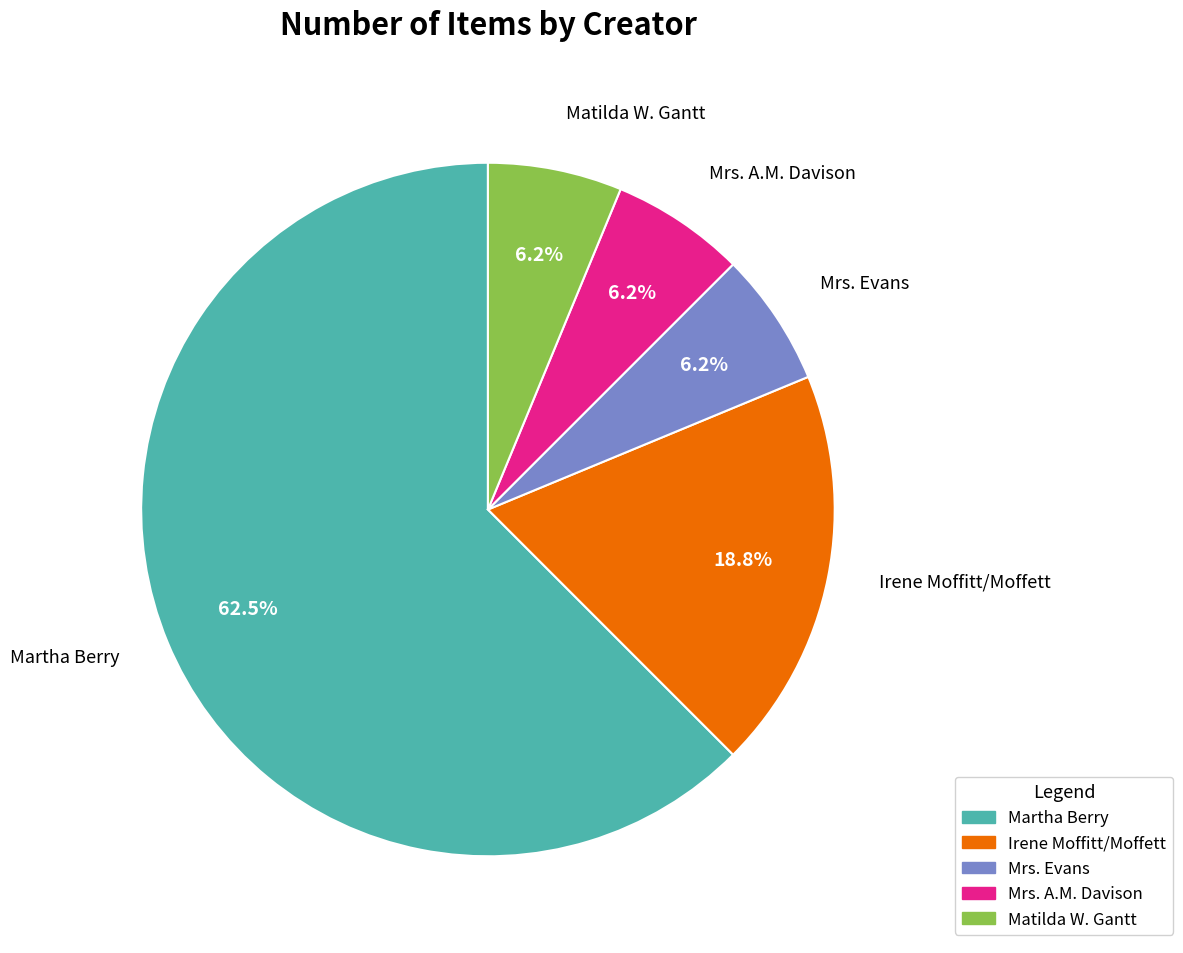

How many segments does this pie chart have?

5